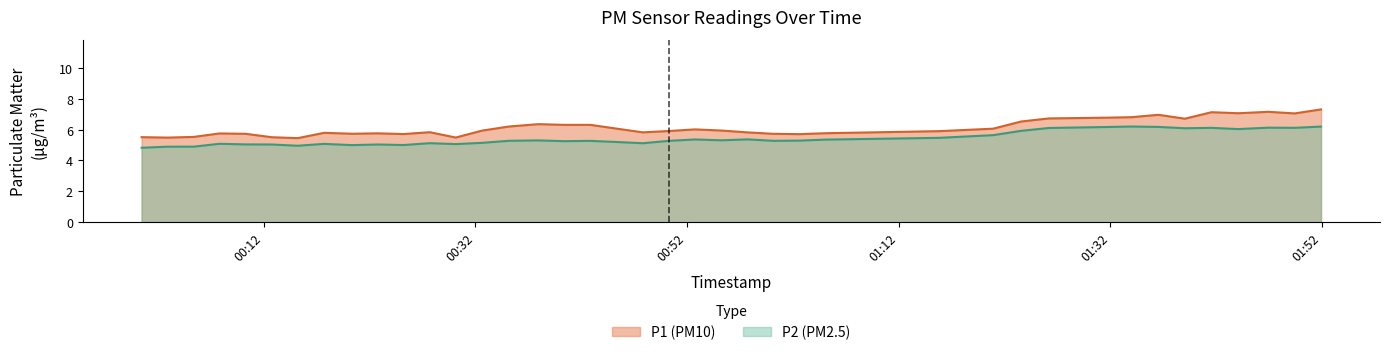

Which series changed the most between 0 and 37?

P1